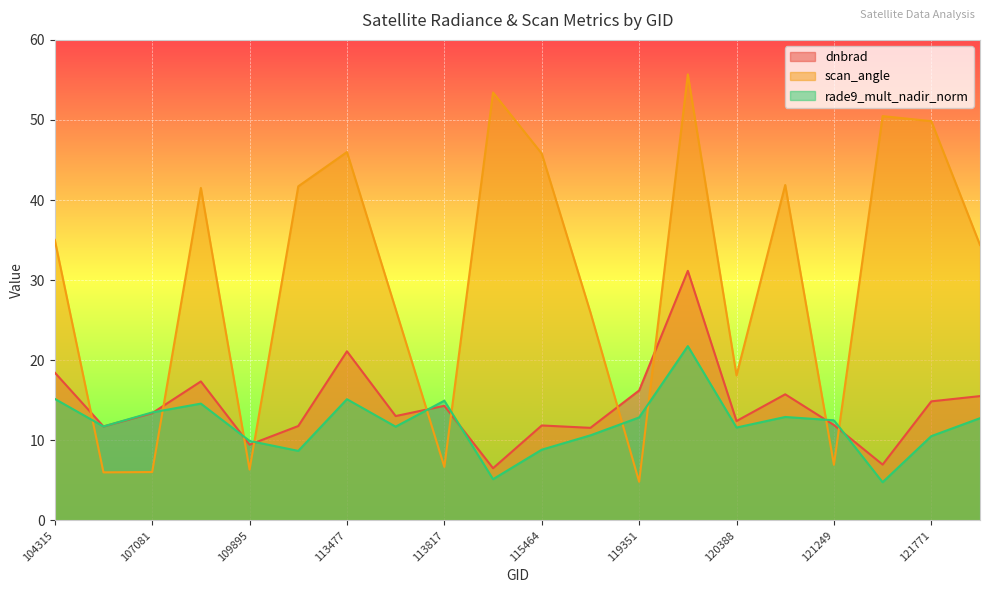

Reading left to right, extract all data points from this chart.

dnbrad: 18.4	11.7	13.4	17.3	9.4	11.8	21.1	13.0	14.3	6.5	11.8	11.5	16.2	31.2	12.4	15.7	11.9	7.0	14.9	15.5
scan_angle: 35.0	6.0	6.0	41.5	6.3	41.7	46.0	26.4	6.7	53.4	45.8	26.0	4.8	55.7	18.1	41.9	6.9	50.5	49.9	34.4
rade9_mult_nadir_norm: 15.2	11.7	13.5	14.6	9.9	8.7	15.1	11.7	14.9	5.1	8.8	10.6	12.8	21.8	11.6	12.9	12.5	4.8	10.5	12.8